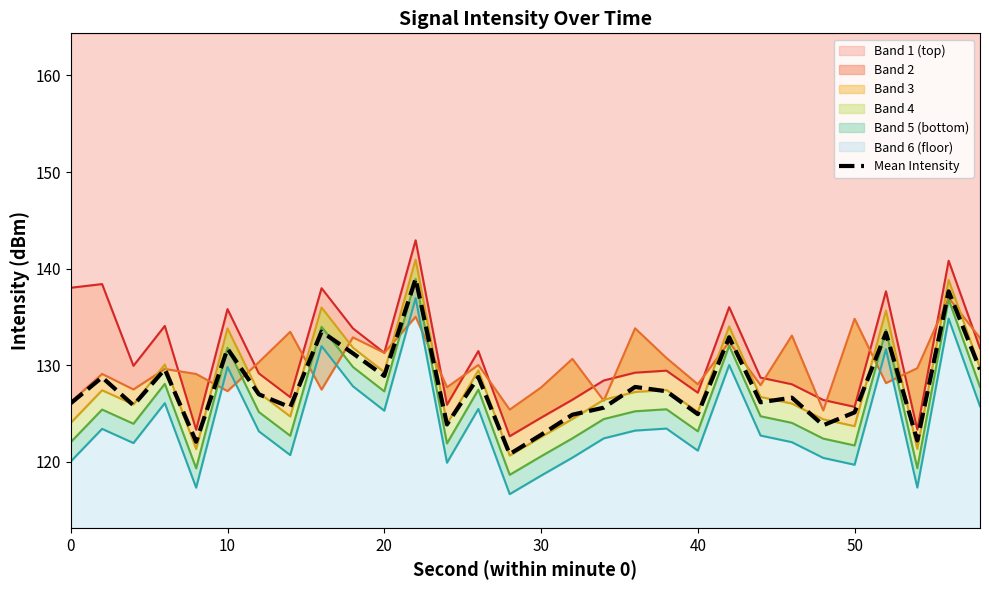

How many lines are shown in the chart?

1